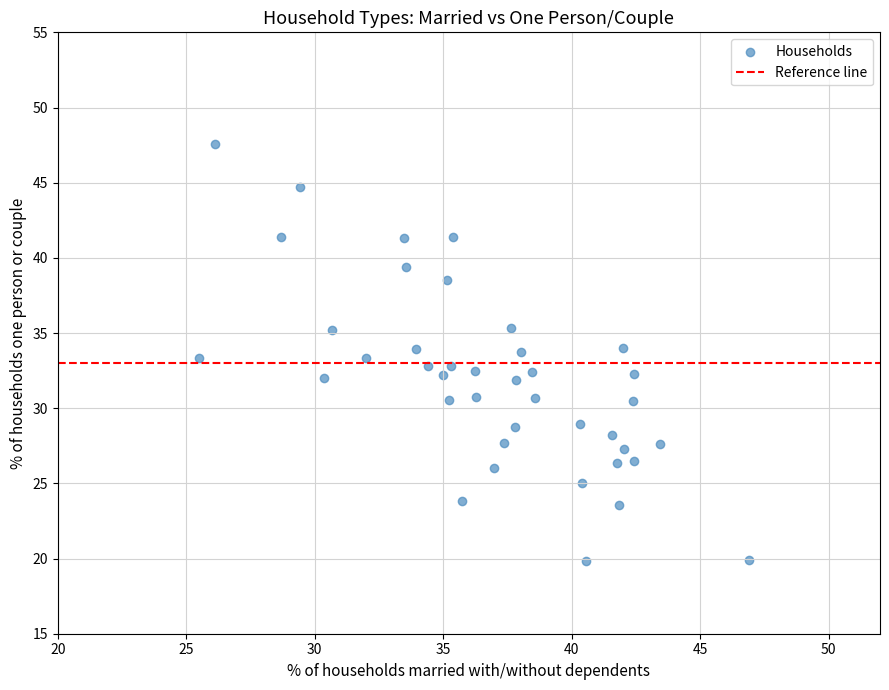

What is the range of Y values (max minus min)?

27.7